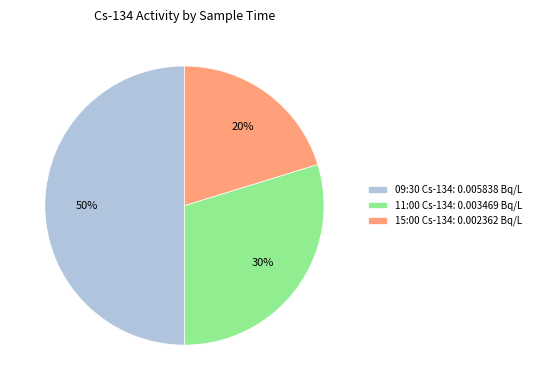

True or false: 15:00 Cs-134: 0.002362 Bq/L accounts for 6% of the total.

False